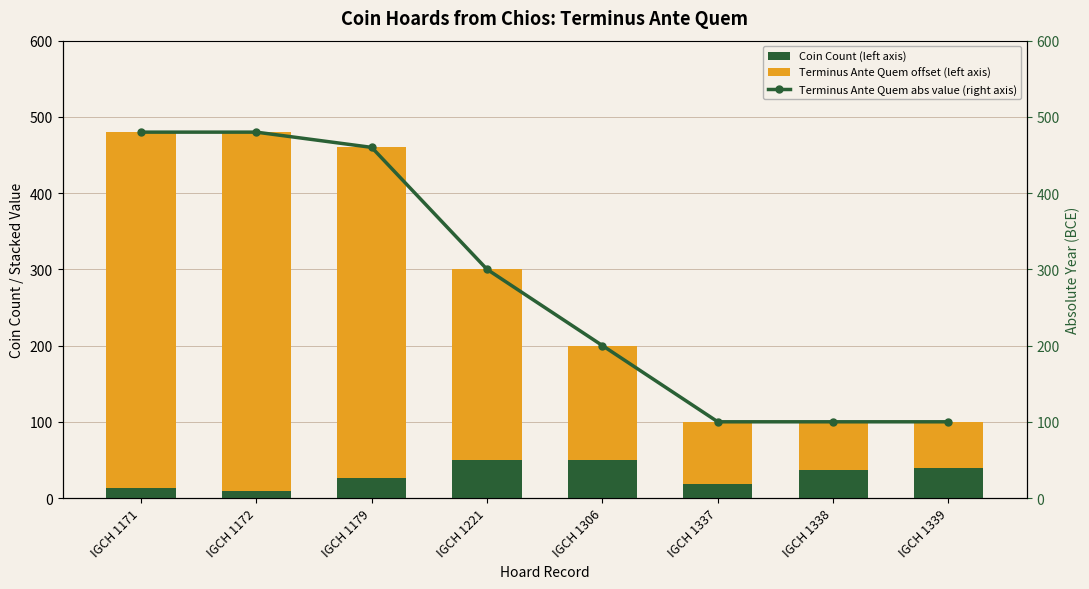

How many series are shown in this chart?

3